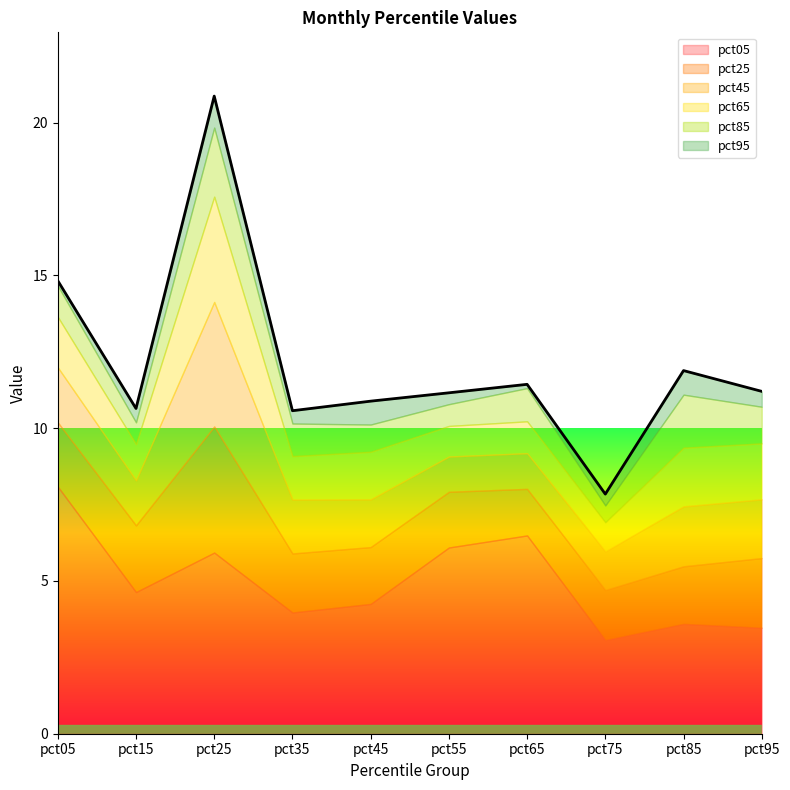

Which series changed the most between pct25 and pct95?

pct05